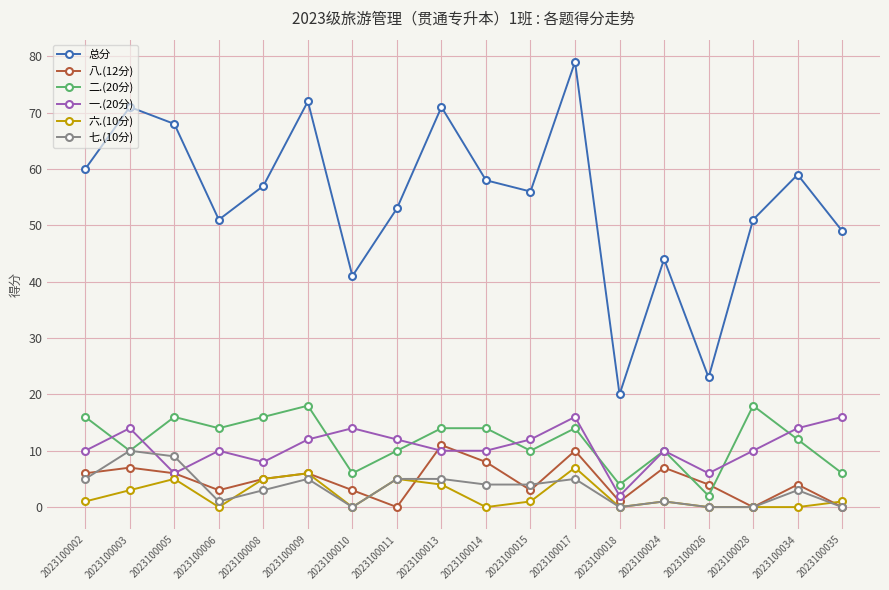

What is the average value of the 总分 series?

55